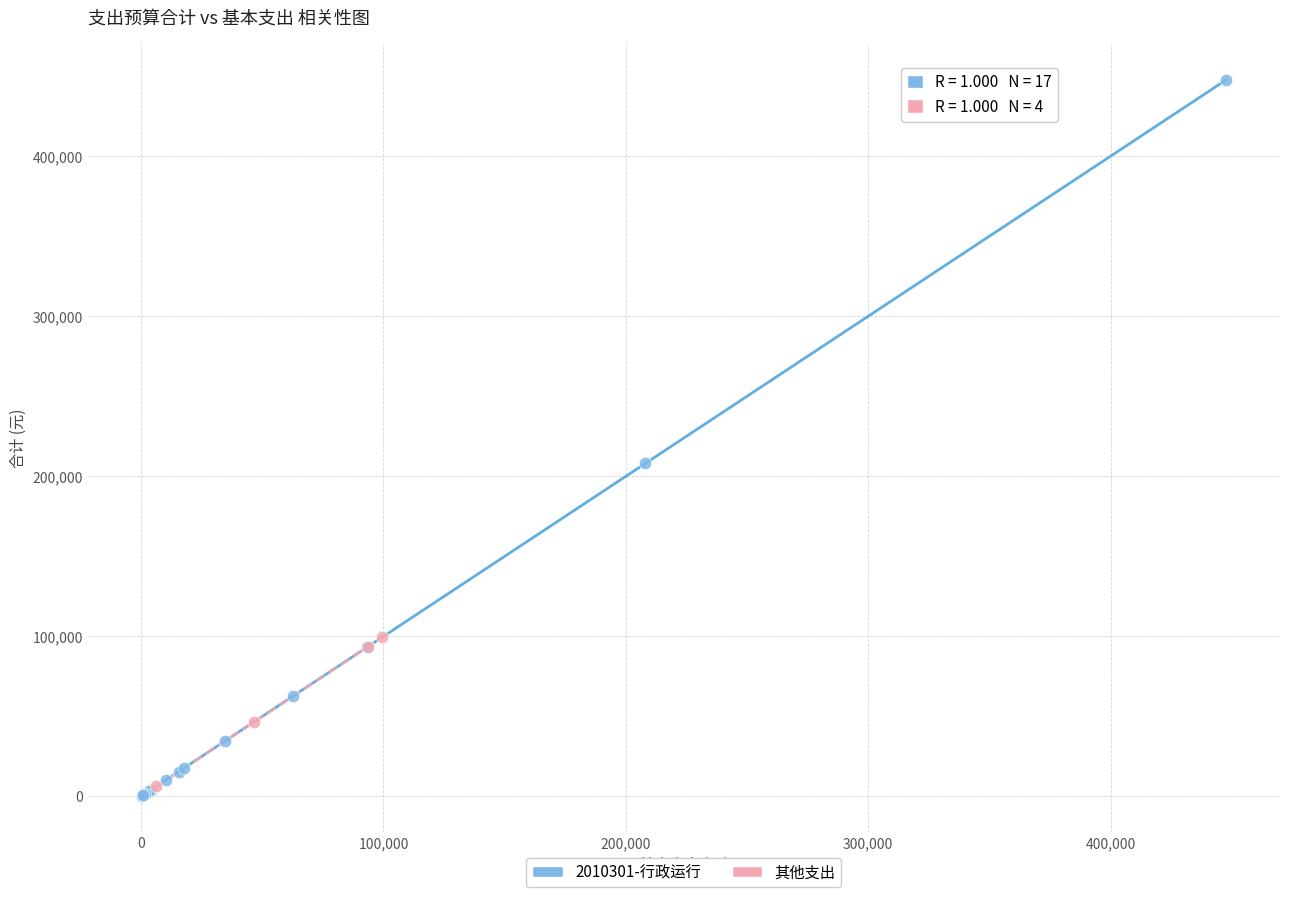

Which series has the widest spread of Y values?

2010301-行政运行